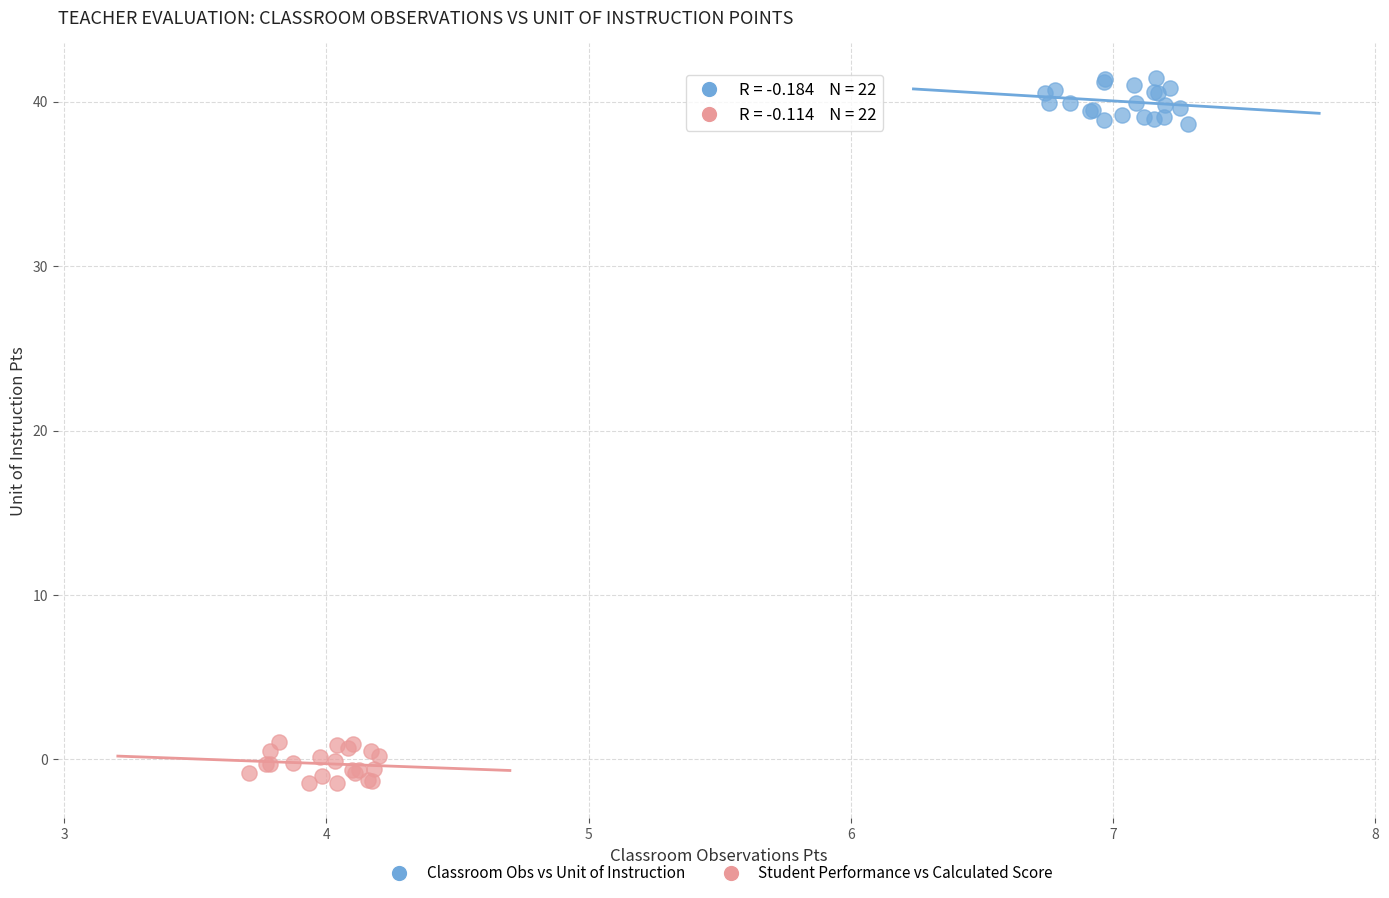

Which series contains the highest Y value?

Classroom Obs vs Unit of Instruction